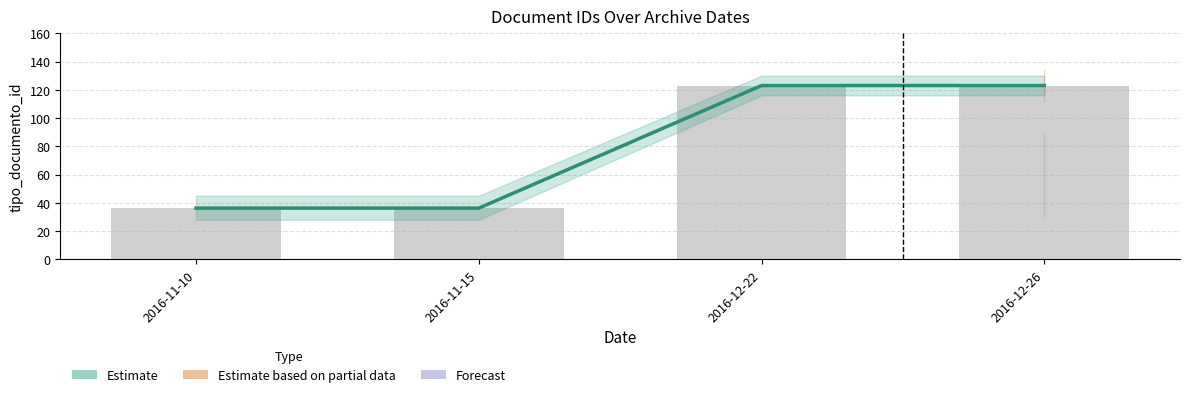

What is the ratio of the value at 2016-12-26 to the value at 2016-11-15?

3.4